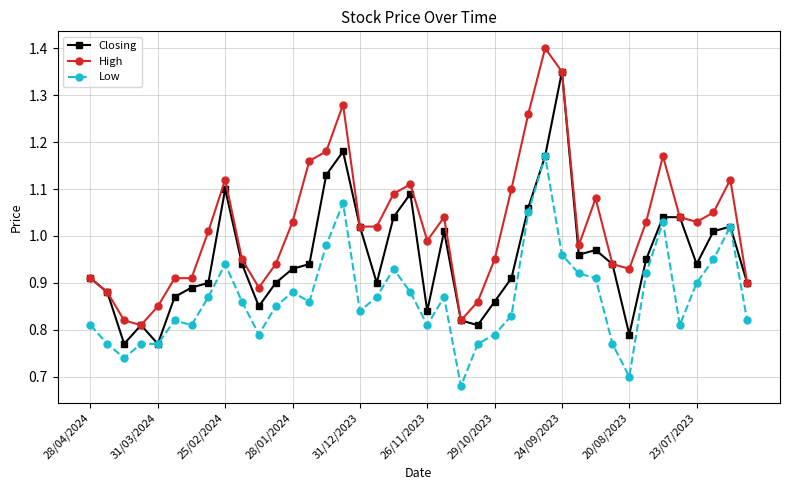

Which series has the largest total across all categories?

High